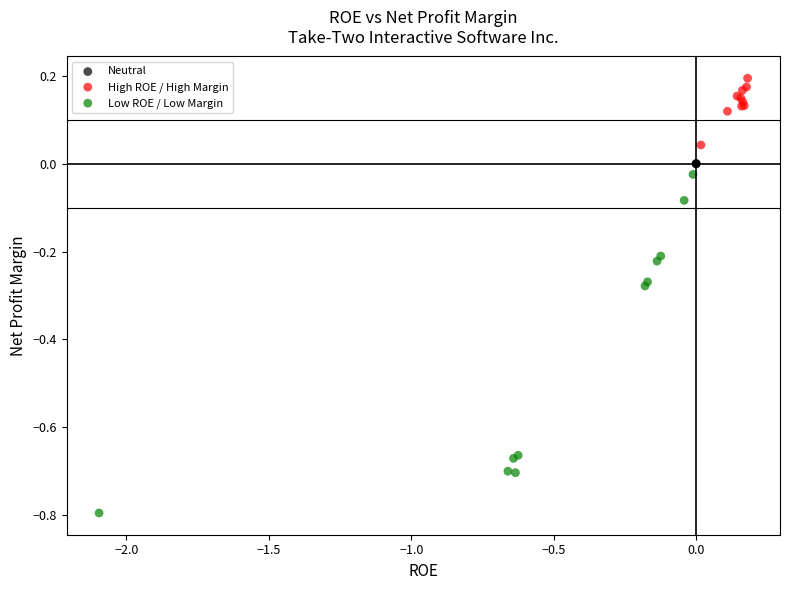

What are all the series names shown in the legend?

Neutral, High ROE / High Margin, Low ROE / Low Margin